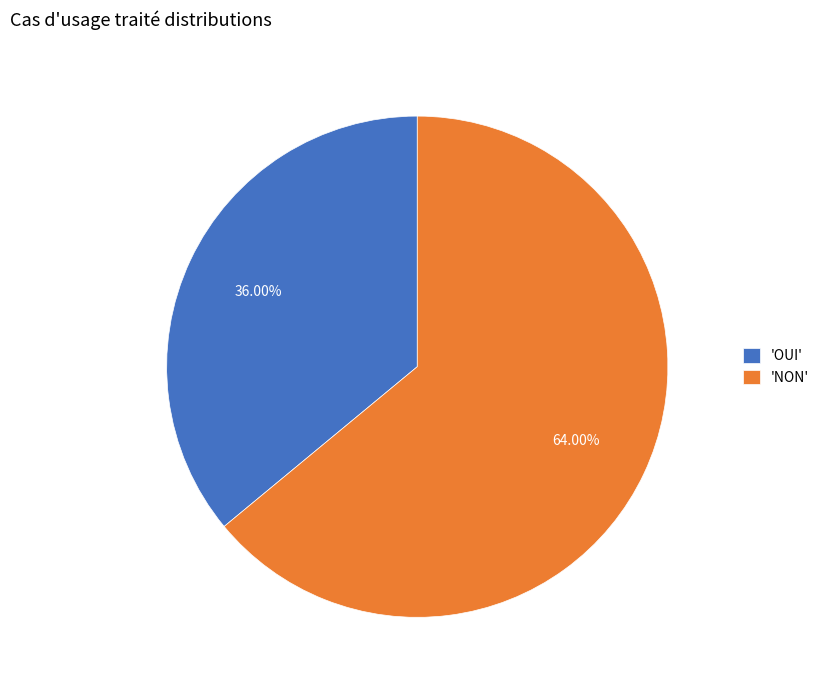

Which slice is the smallest?

'OUI'